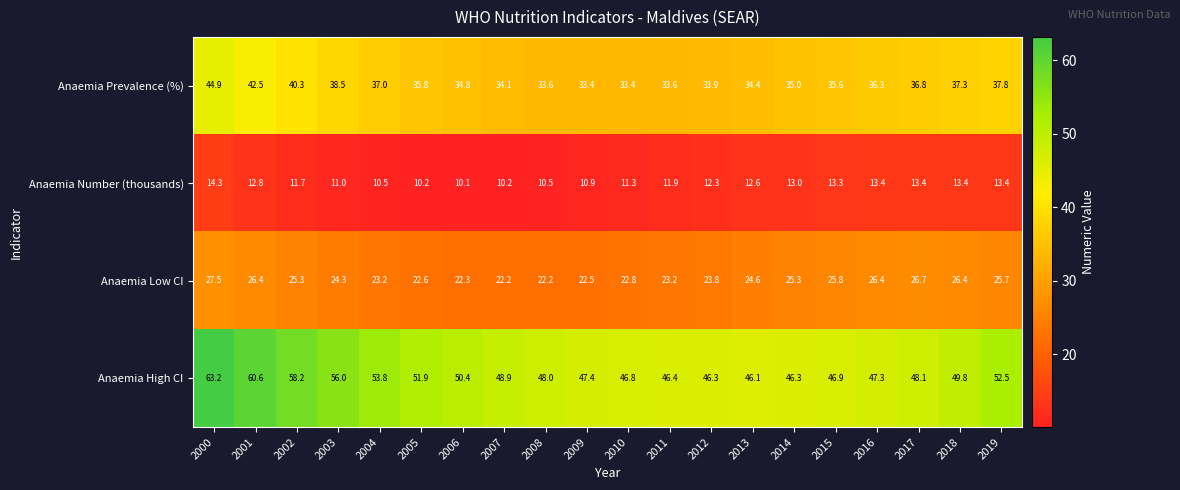

Is the value of Anaemia Number (thousands) at 2012 greater than the value of Anaemia Low CI at 2003?

No